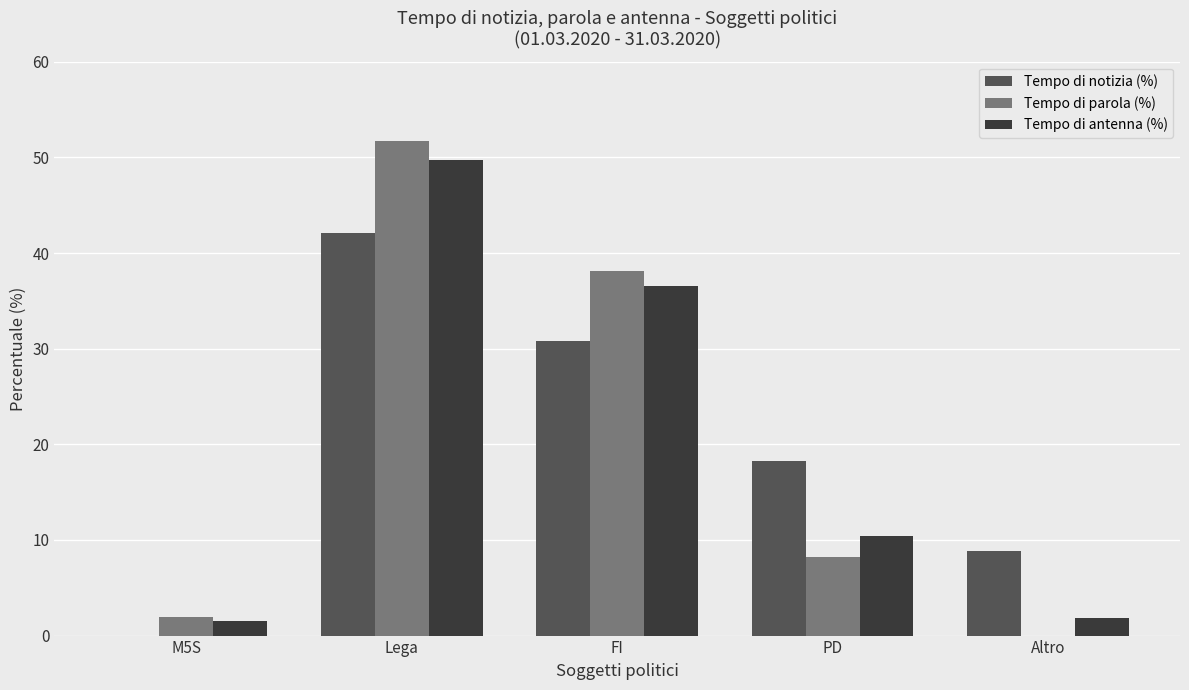

What is the maximum value for Tempo di antenna (%)?

49.7